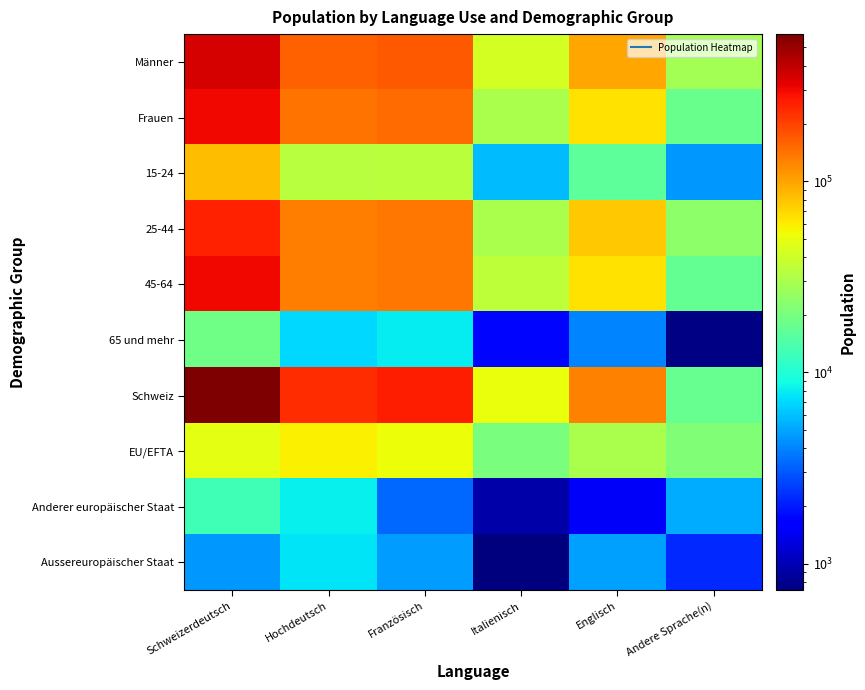

Reading left to right, extract all data points from this chart.

Männer: Schweizerdeutsch=354974.0	Hochdeutsch=162606.1	Französisch=168927.0	Italienisch=42394.1	Englisch=98239.1	Andere Sprache(n)=28270.0
Frauen: Schweizerdeutsch=298127.3	Hochdeutsch=140486.8	Französisch=147846.0	Italienisch=30348.5	Englisch=64356.2	Andere Sprache(n)=17798.1
15-24: Schweizerdeutsch=84431.6	Hochdeutsch=33817.1	Französisch=34632.2	Italienisch=5839.7	Englisch=16060.7	Andere Sprache(n)=4592.4
25-44: Schweizerdeutsch=250423.4	Hochdeutsch=131116.7	Französisch=137021.3	Italienisch=29978.3	Englisch=77979.4	Andere Sprache(n)=23569.2
45-64: Schweizerdeutsch=299487.3	Hochdeutsch=131193.4	Französisch=137270.2	Italienisch=35187.5	Englisch=64548.8	Andere Sprache(n)=17155.6
65 und mehr: Schweizerdeutsch=18759.0	Hochdeutsch=6965.7	Französisch=7849.4	Italienisch=1737.0	Englisch=4006.4	Andere Sprache(n)=750.9
Schweiz: Schweizerdeutsch=587213.0	Hochdeutsch=229927.0	Französisch=256316.1	Italienisch=50865.6	Englisch=125702.0	Andere Sprache(n)=17297.2
EU/EFTA: Schweizerdeutsch=48426.3	Hochdeutsch=57528.2	Französisch=52388.2	Italienisch=20220.1	Englisch=30492.5	Andere Sprache(n)=21314.5
Anderer europäischer Staat: Schweizerdeutsch=12834.5	Hochdeutsch=8062.4	Französisch=3346.2	Italienisch=932.0	Englisch=1500.9	Andere Sprache(n)=5257.5
Aussereuropäischer Staat: Schweizerdeutsch=4586.9	Hochdeutsch=7493.0	Französisch=4722.6	Italienisch=724.9	Englisch=4859.3	Andere Sprache(n)=2199.0